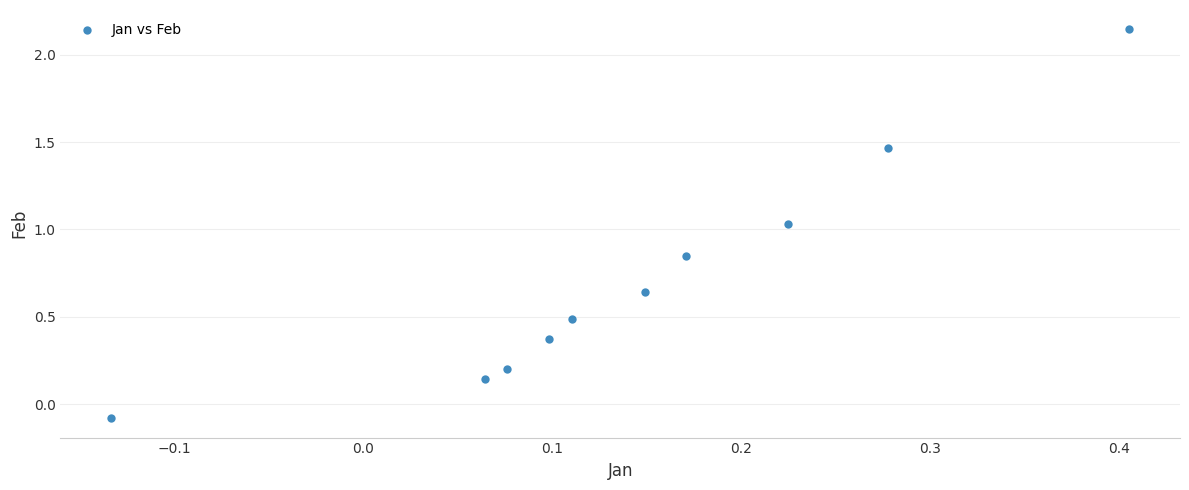

What is the range of Y values (max minus min)?

2.2